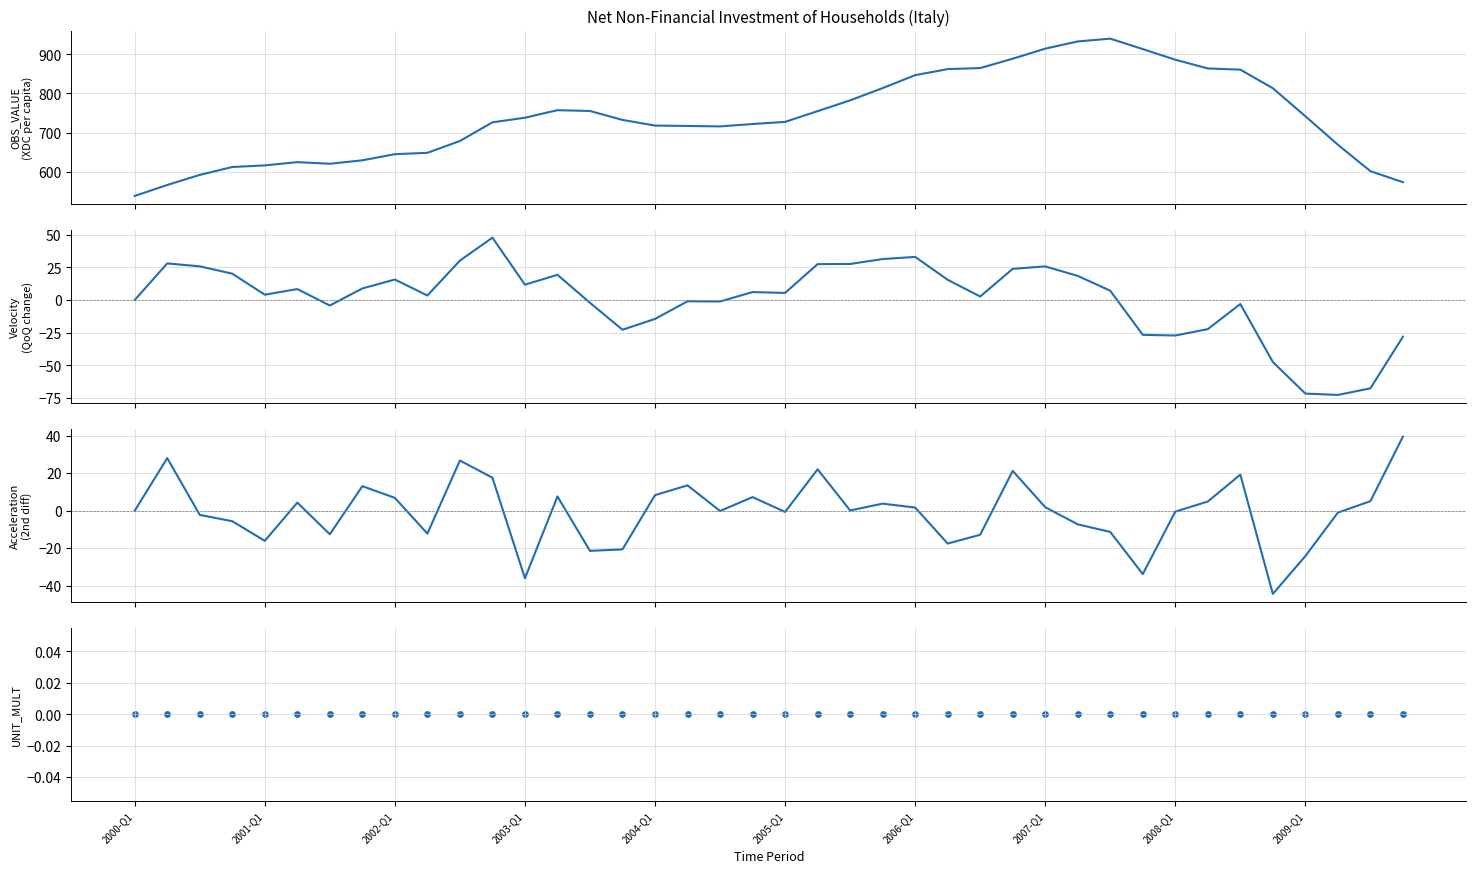

Which series has the widest spread of Y values?

OBS_VALUE